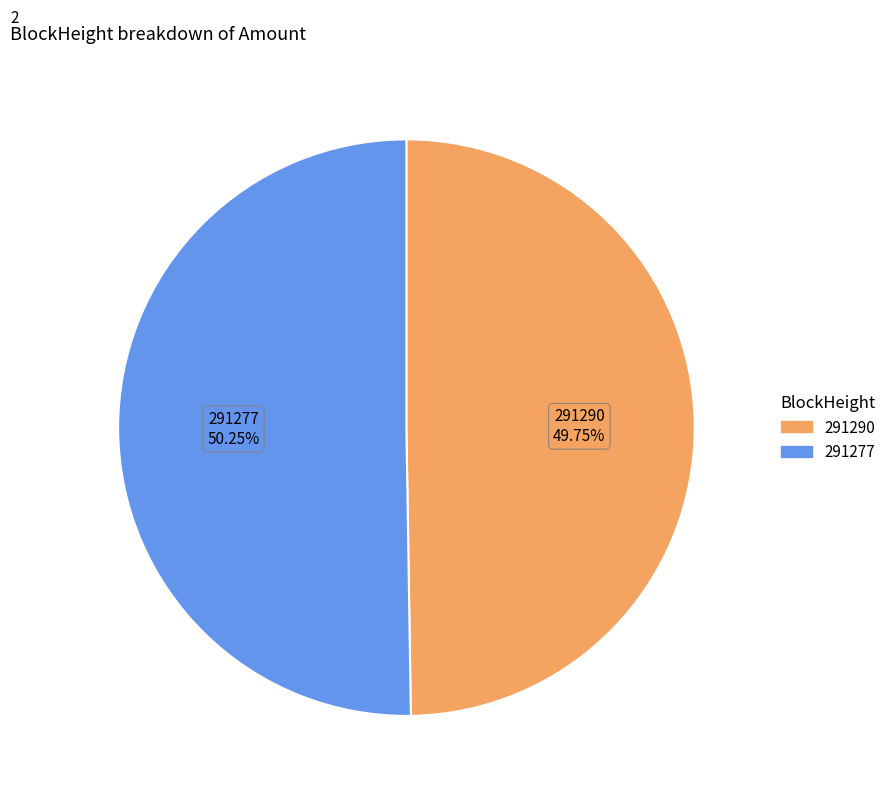

Approximately how many times larger is the value at 291277 compared to 291290?

1.0